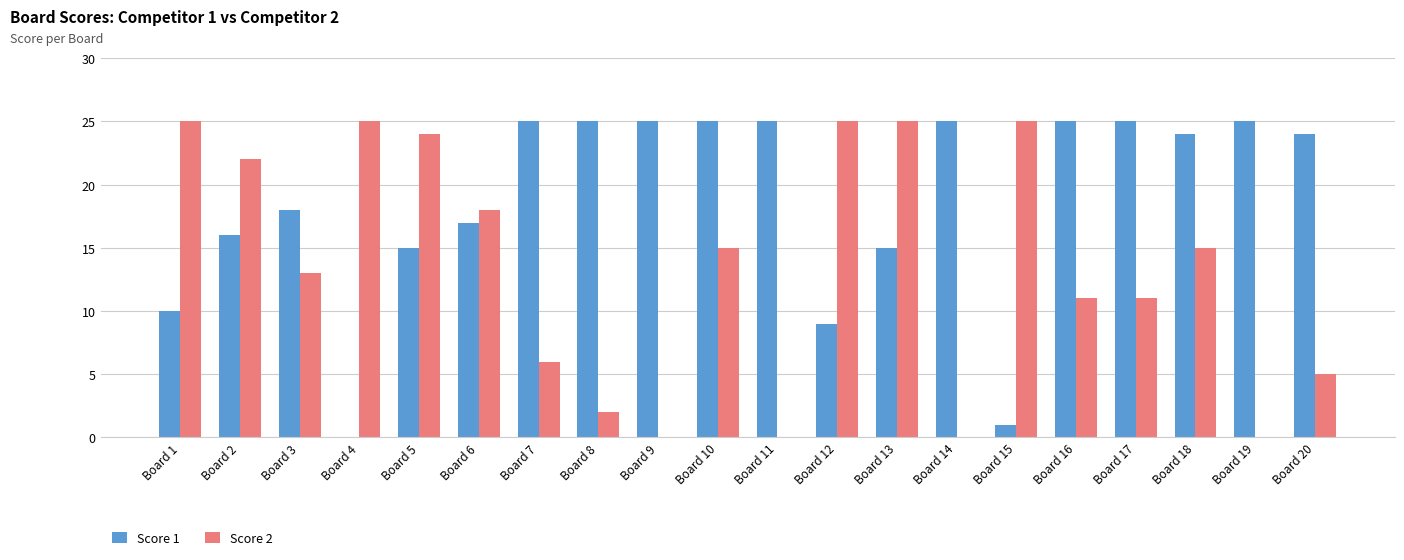

Which series has the largest total across all categories?

Score 1